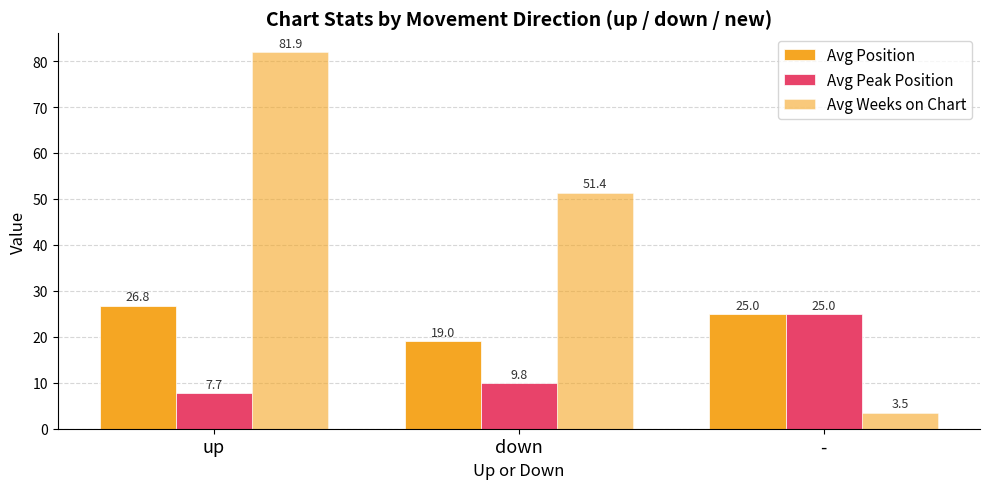

Which has a higher value, up or down?

up